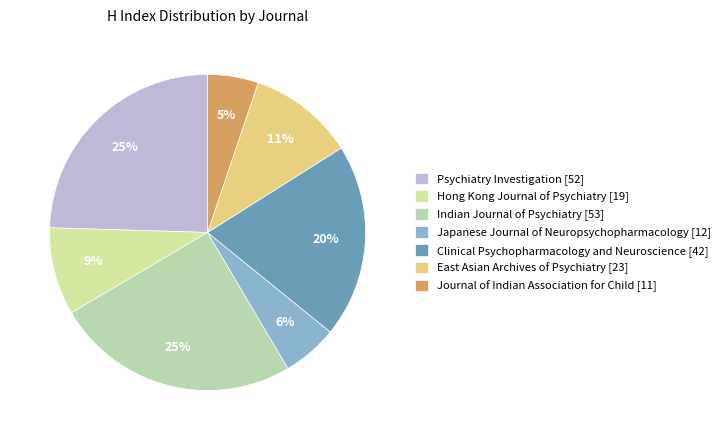

Which category has the biggest portion of the pie?

Indian Journal of Psychiatry